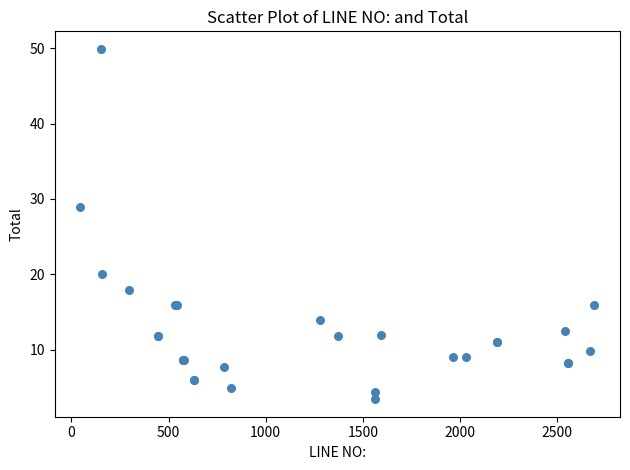

What Y value in the scatter plot is closest to 26?

29.0